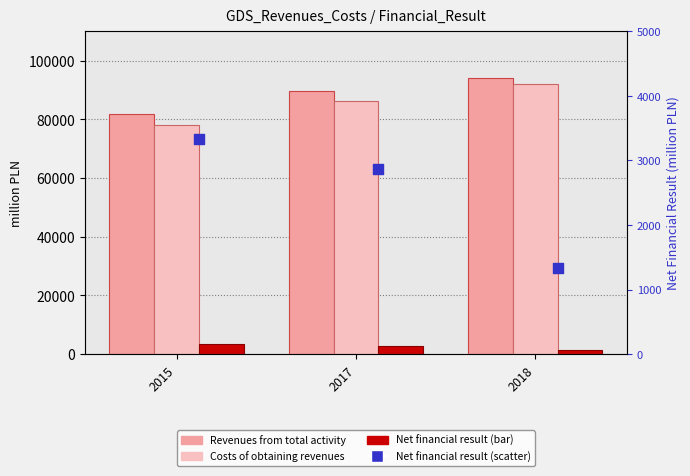

Which series has the widest spread of Y values?

Costs of obtaining revenues